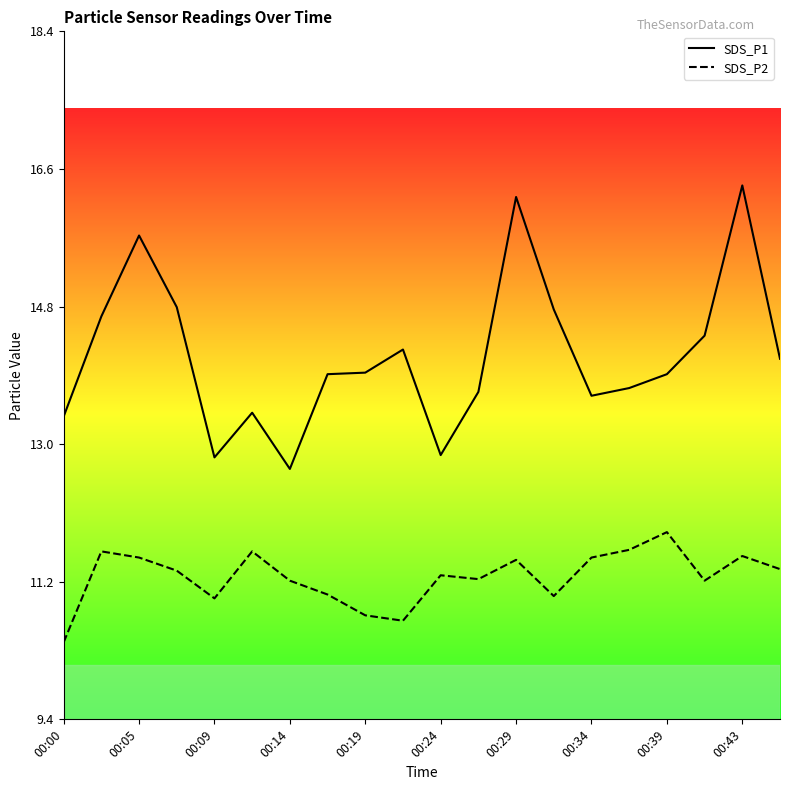

List the series in order of their overall mean, lowest first.

SDS_P2, SDS_P1